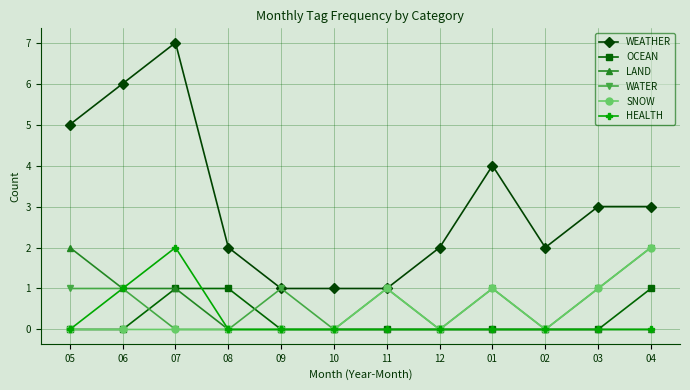

Which series changed the most between 10 and 03?

WEATHER